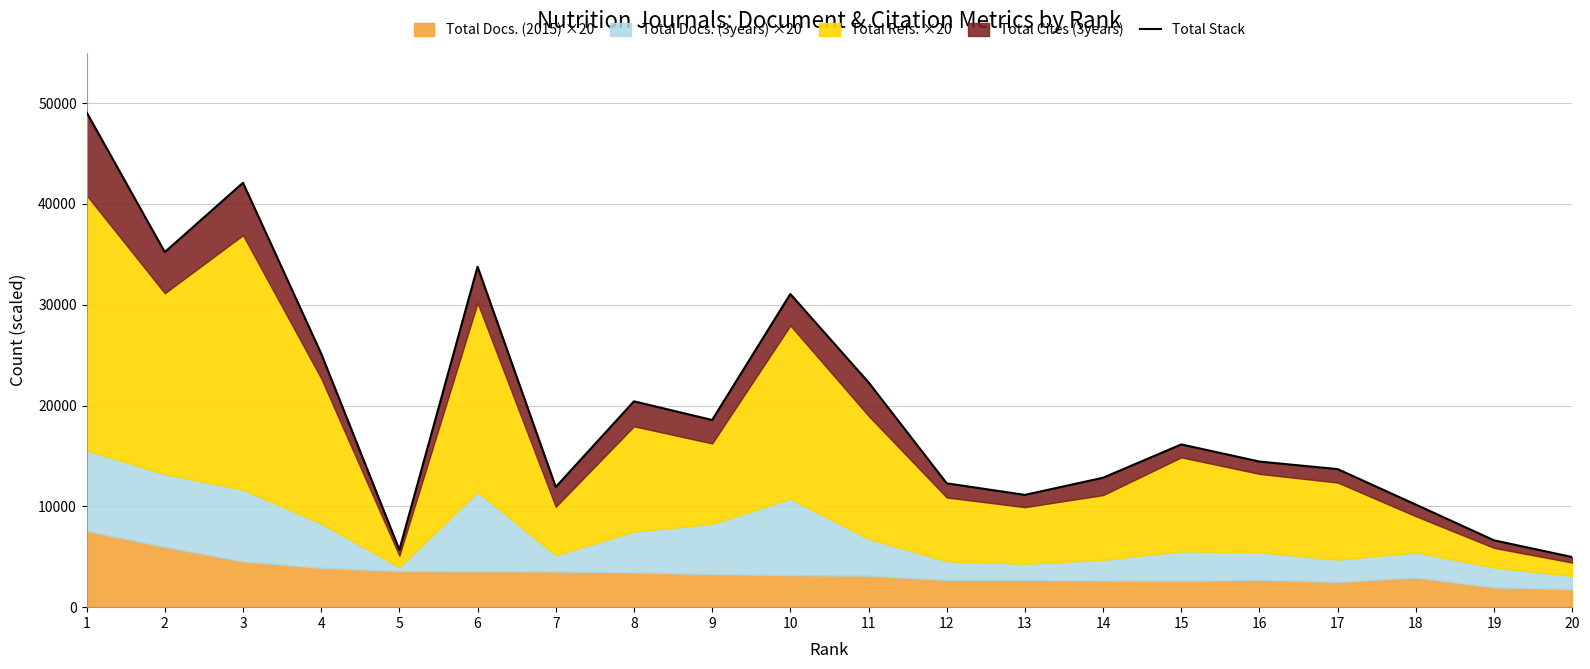

What is the difference between the values at 8 and 1?

28659